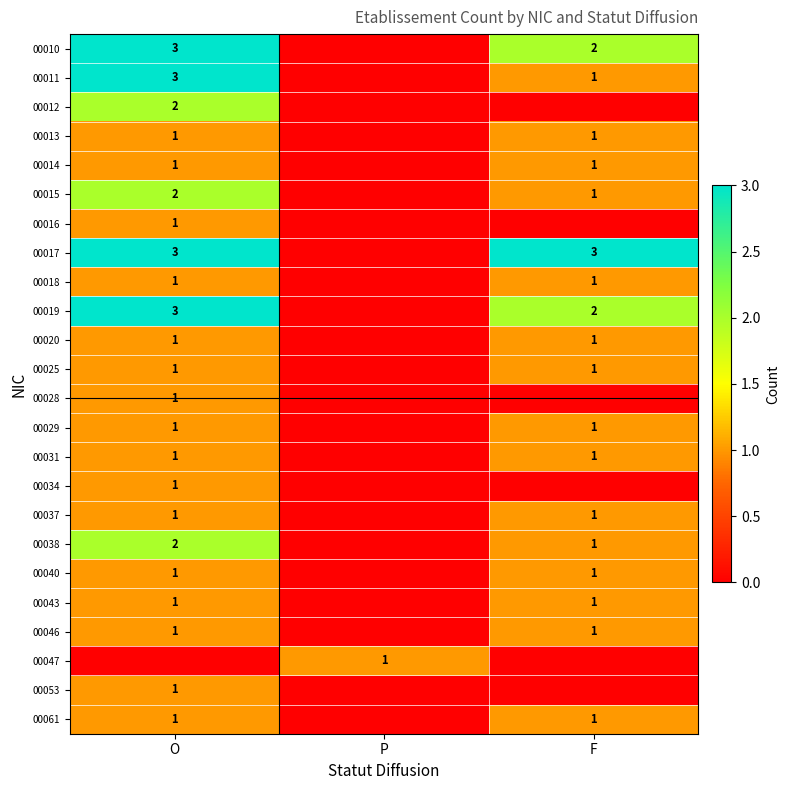

Which label corresponds to the smallest value in the chart?

P